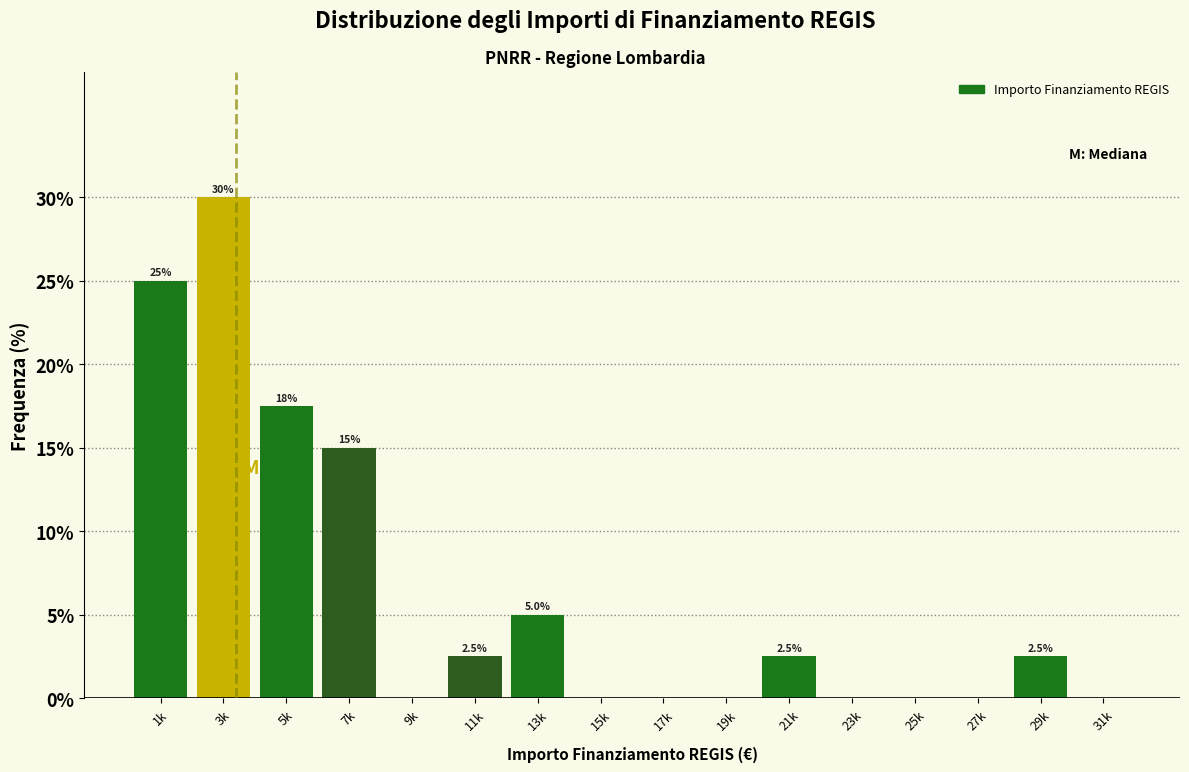

Reading right to left, list all the values displayed in this chart.

31k=0.0	29k=2.5	27k=0.0	25k=0.0	23k=0.0	21k=2.5	19k=0.0	17k=0.0	15k=0.0	13k=5.0	11k=2.5	9k=0.0	7k=15.0	5k=17.5	3k=30.0	1k=25.0